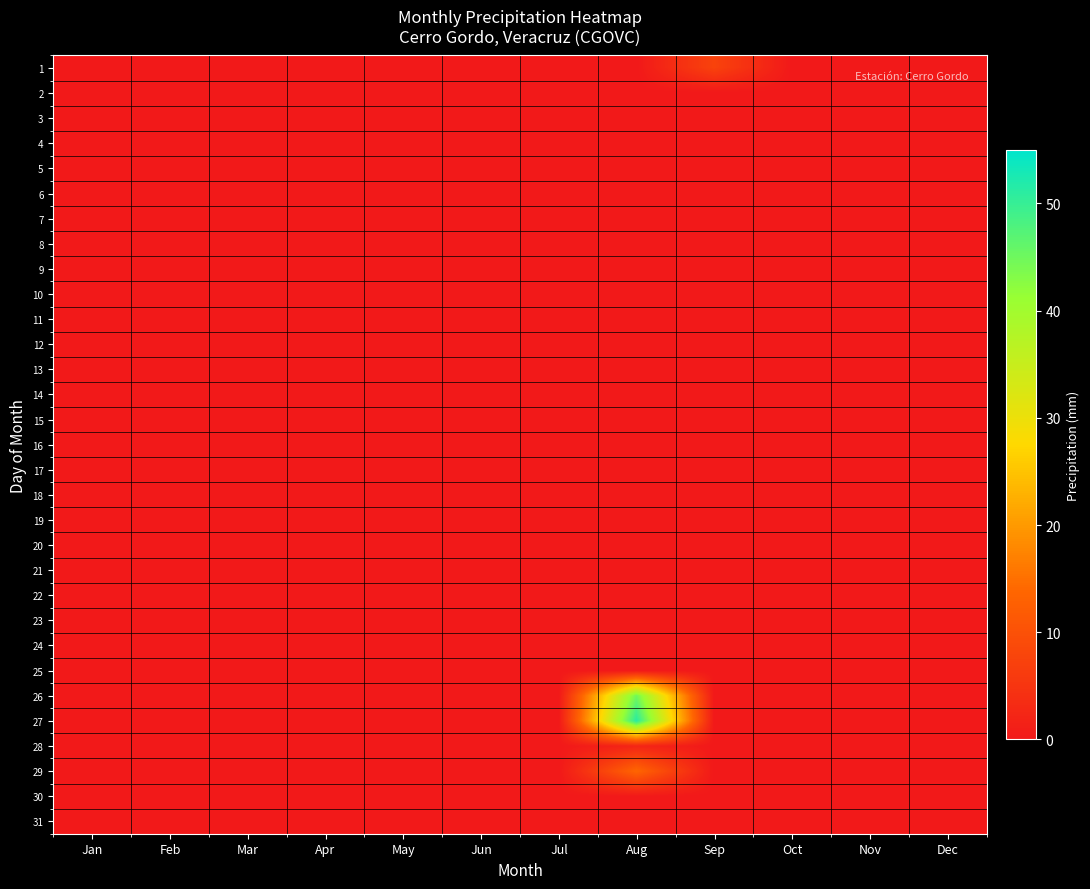

Which has a higher value, Jan or Jul?

Jan